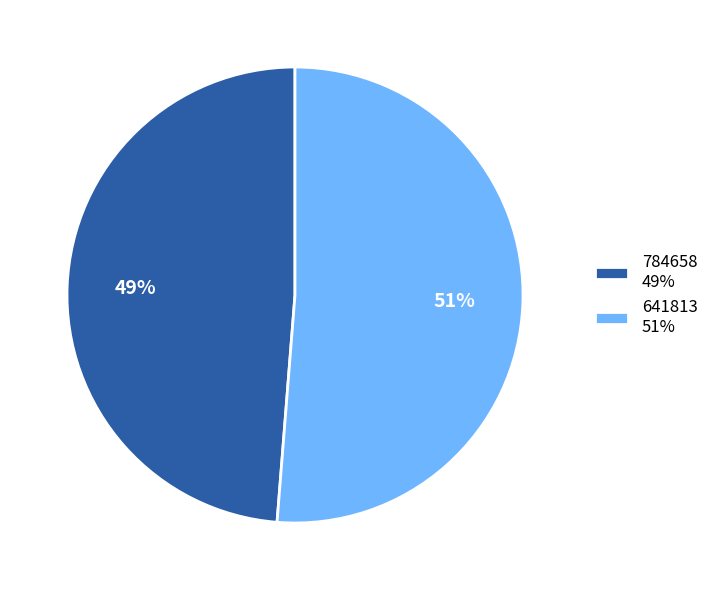

Which category has the smallest portion of the pie?

784658